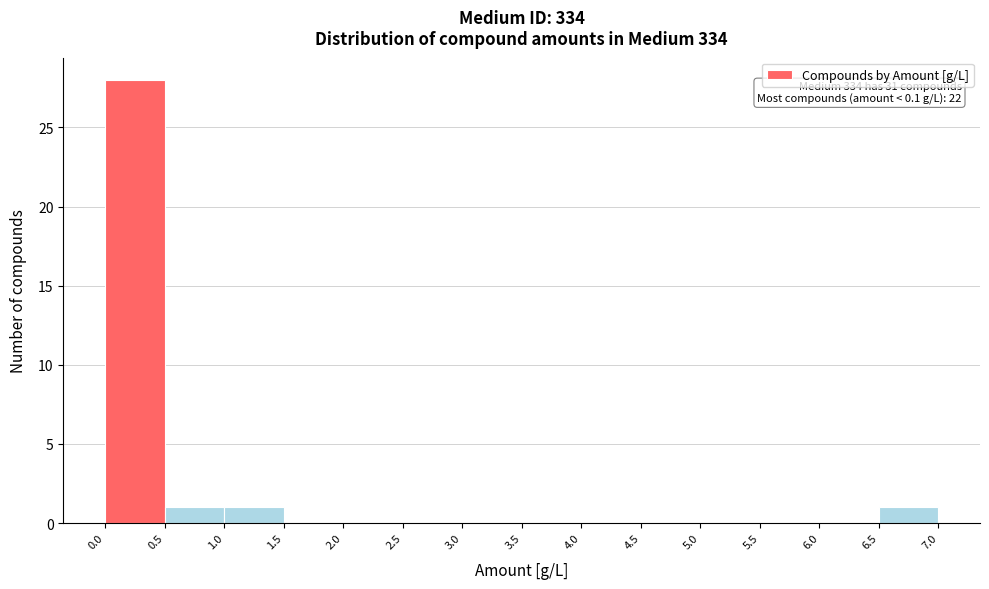

Over which range of the x-axis is the bar tallest?

0.0 to 0.5